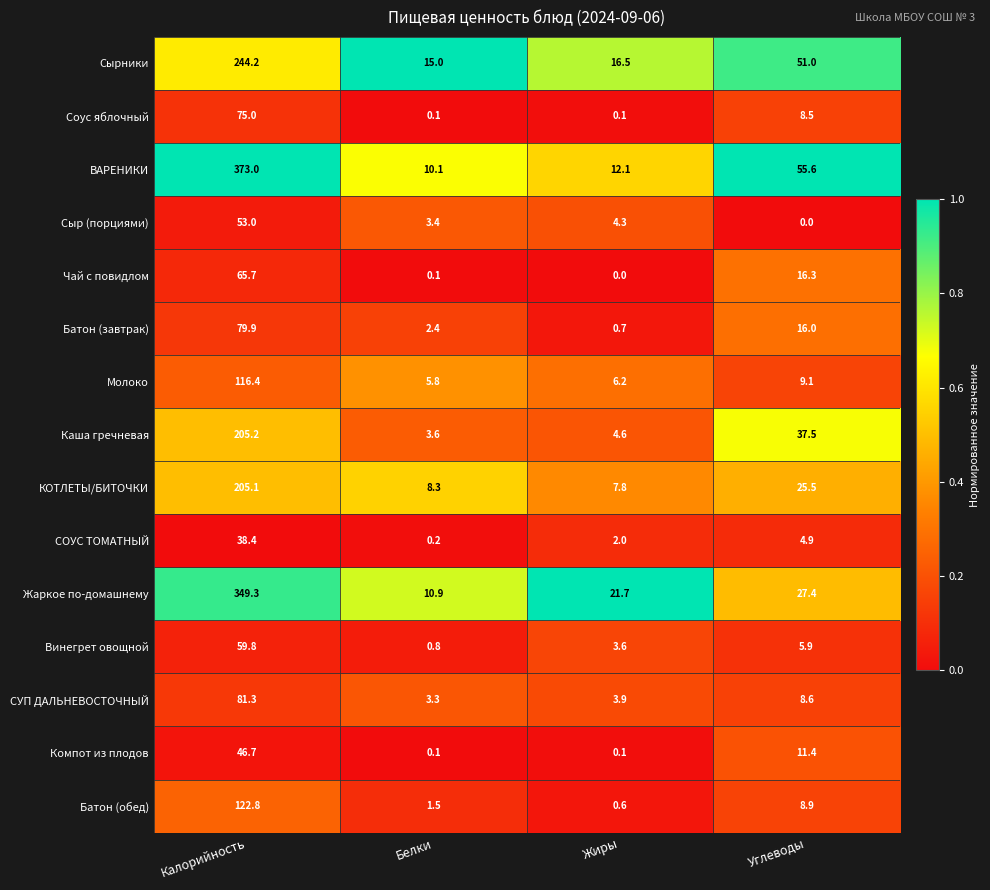

Count the number of categories in the chart.

4